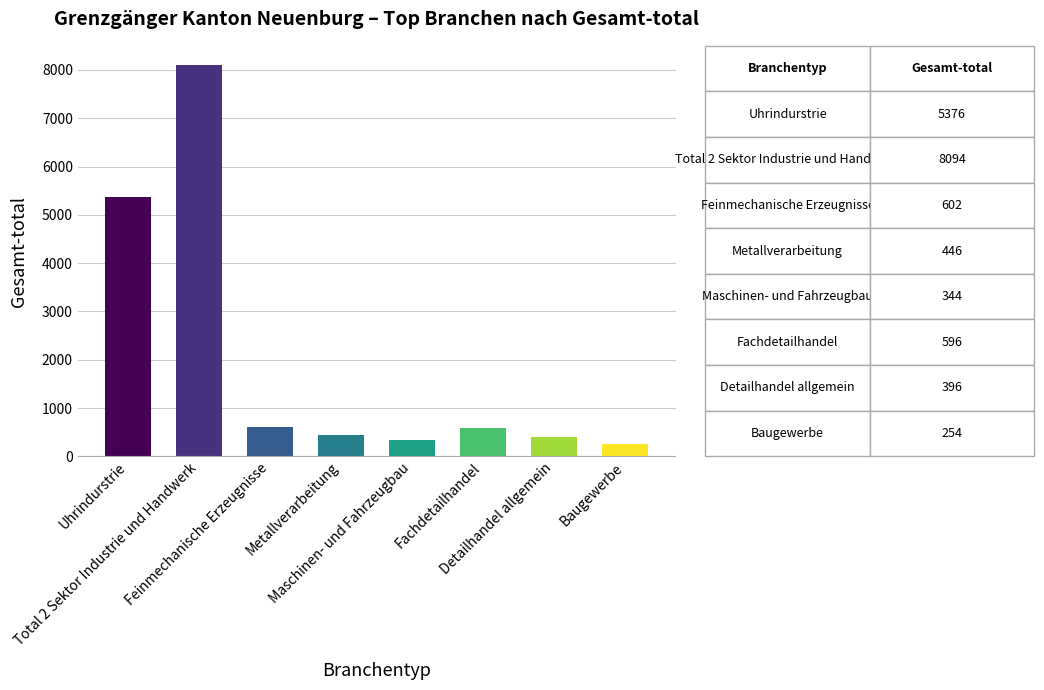

At which category does the chart reach its minimum across all series?

Baugewerbe